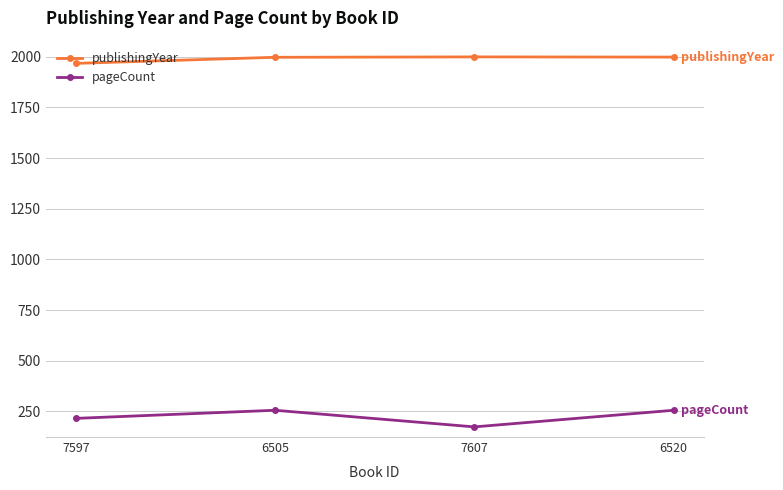

What is the label of the 1st point from the left?

7597